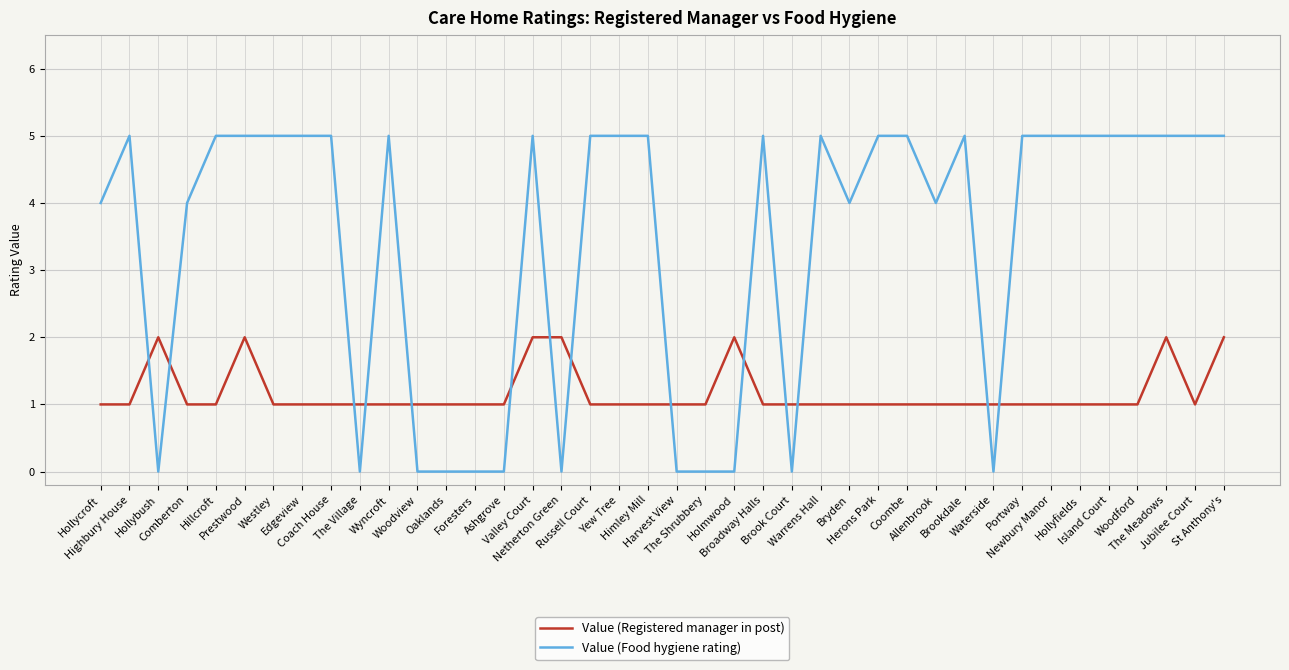

The Value (Food hygiene rating) series shows 2 at Westley. True or false?

False